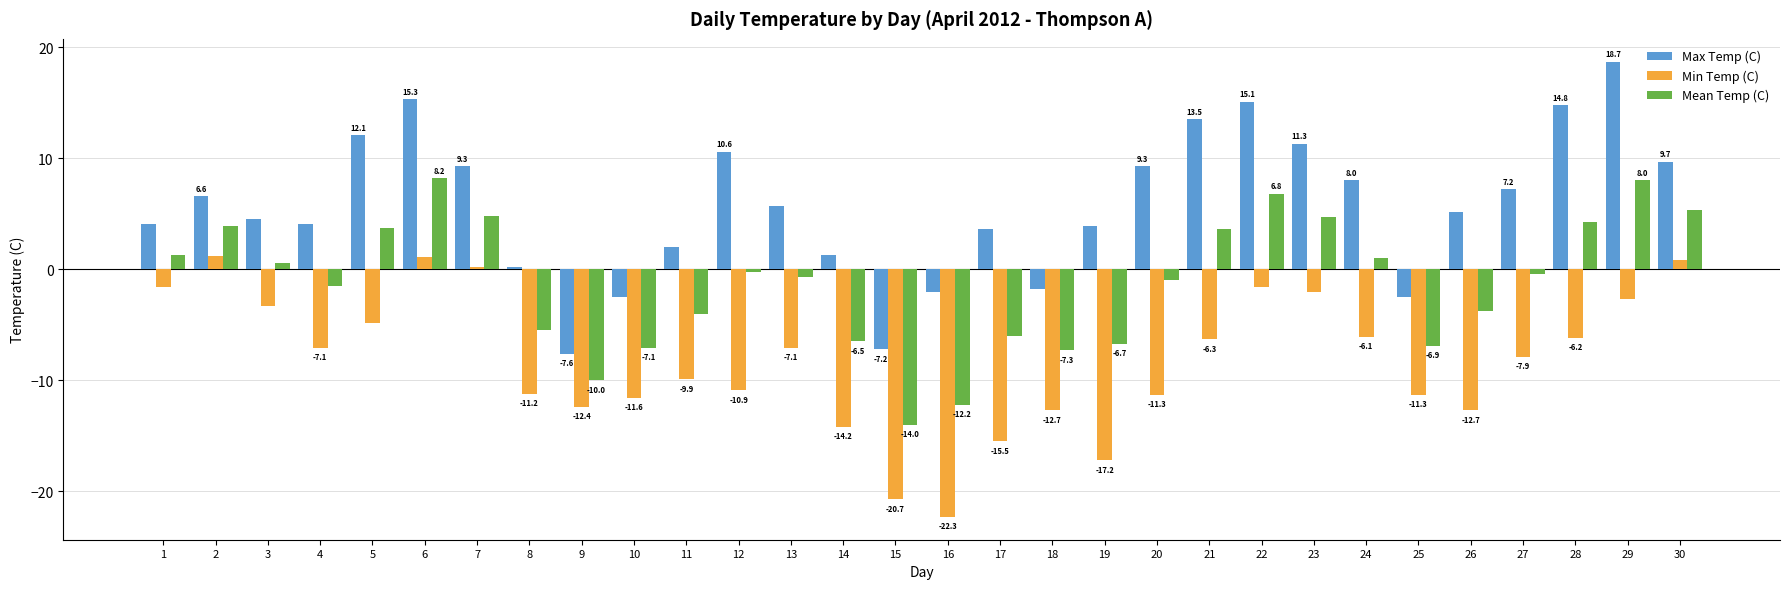

Count the number of categories in the chart.

30